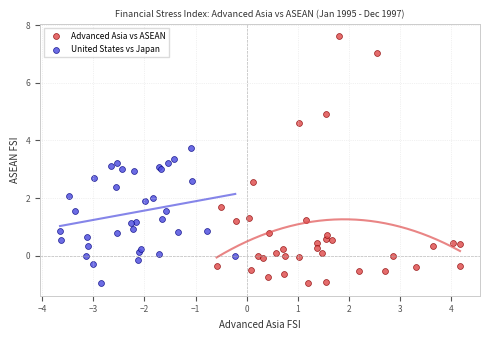

Which series reaches the maximum Y coordinate?

Advanced Asia vs ASEAN